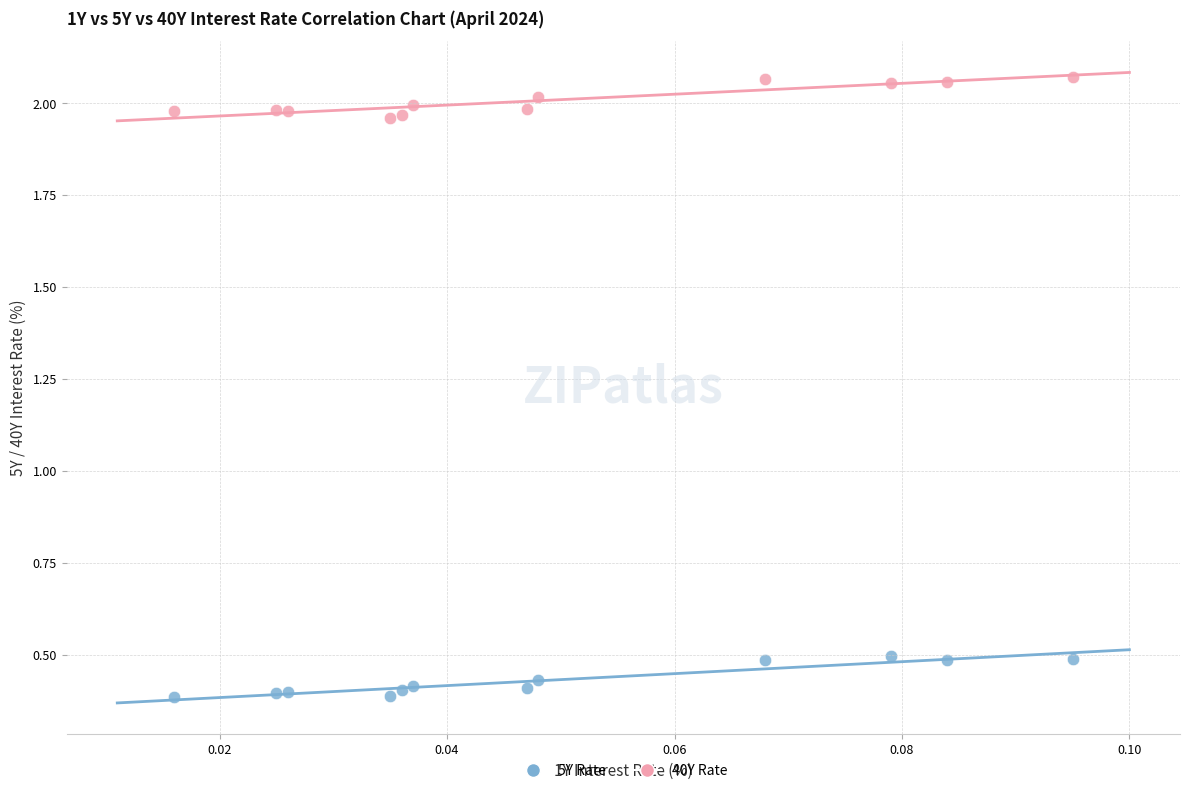

What are all the series names shown in the legend?

5Y Rate, 40Y Rate